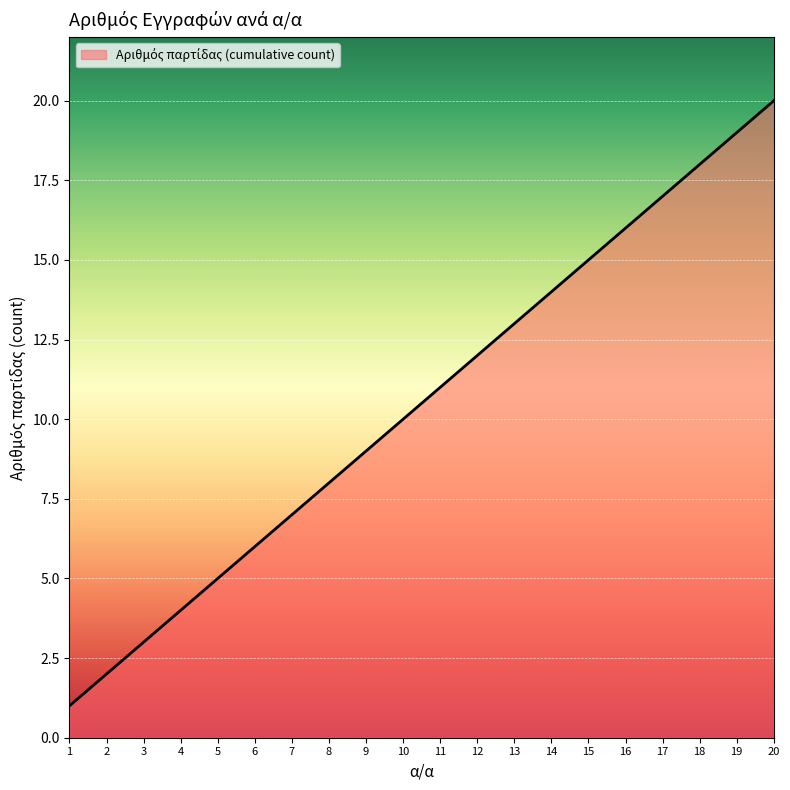

Which category has the highest value across all series?

20